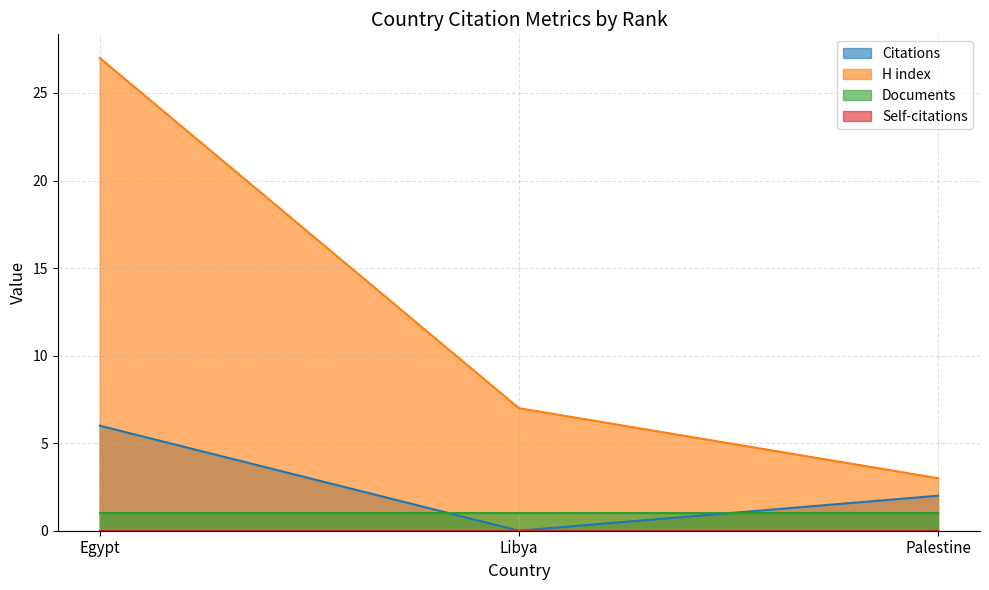

What is the spread (max minus min) of values at Palestine?

3